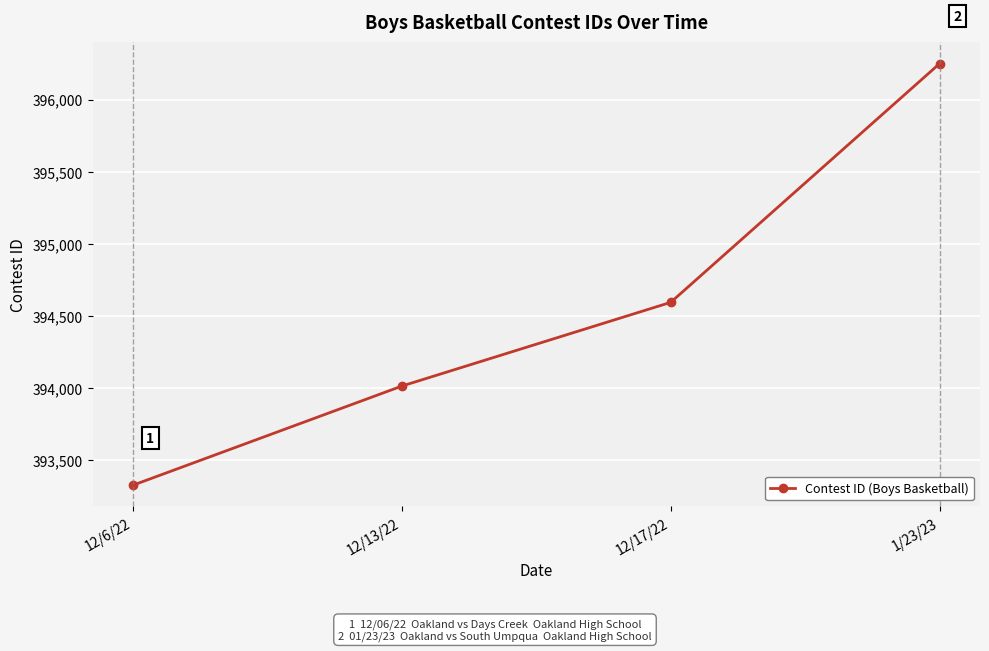

How many lines are shown in the chart?

1